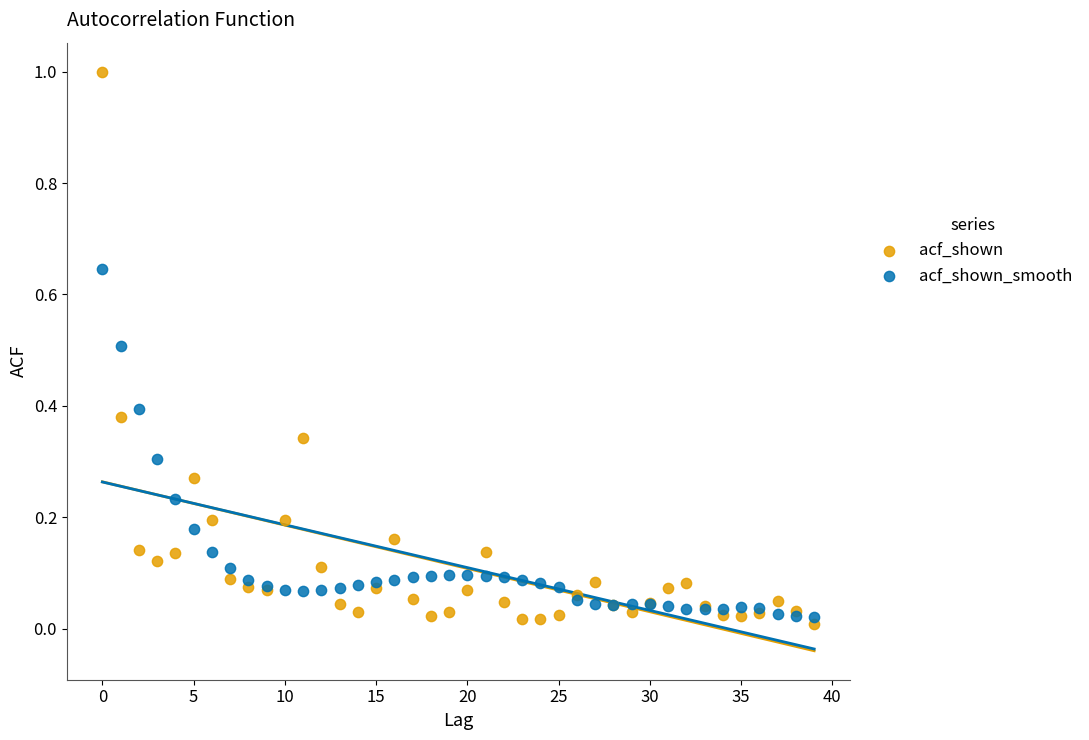

Which series has the widest spread of Y values?

acf_shown